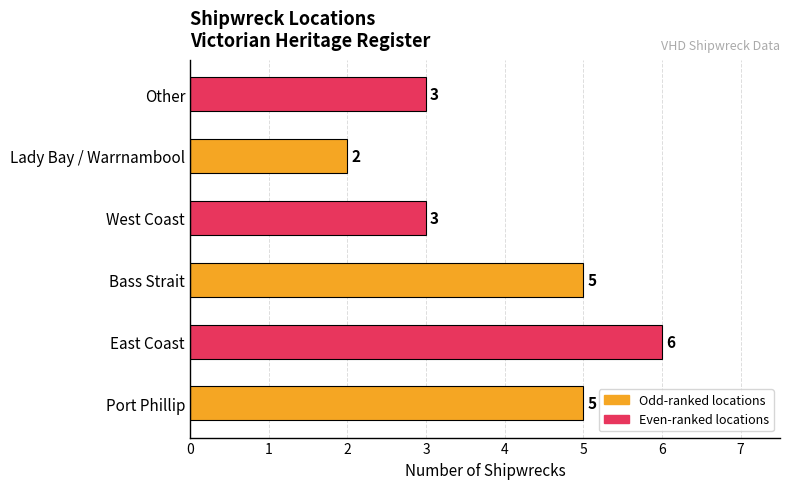

How many values are between 3 and 5?

4